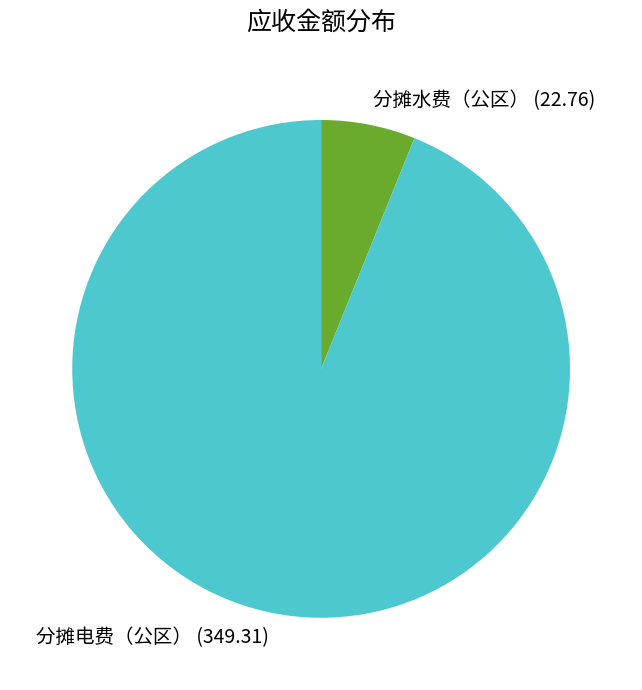

The 分摊水费（公区） (22.76) slice represents 1% of the pie. True or false?

False